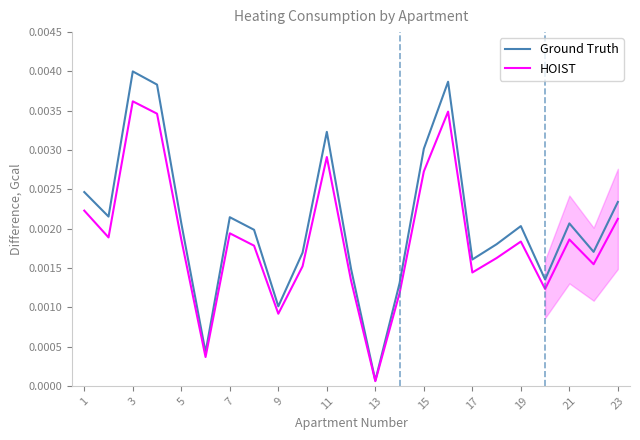

At which category does Ground Truth reach its first local peak?

3